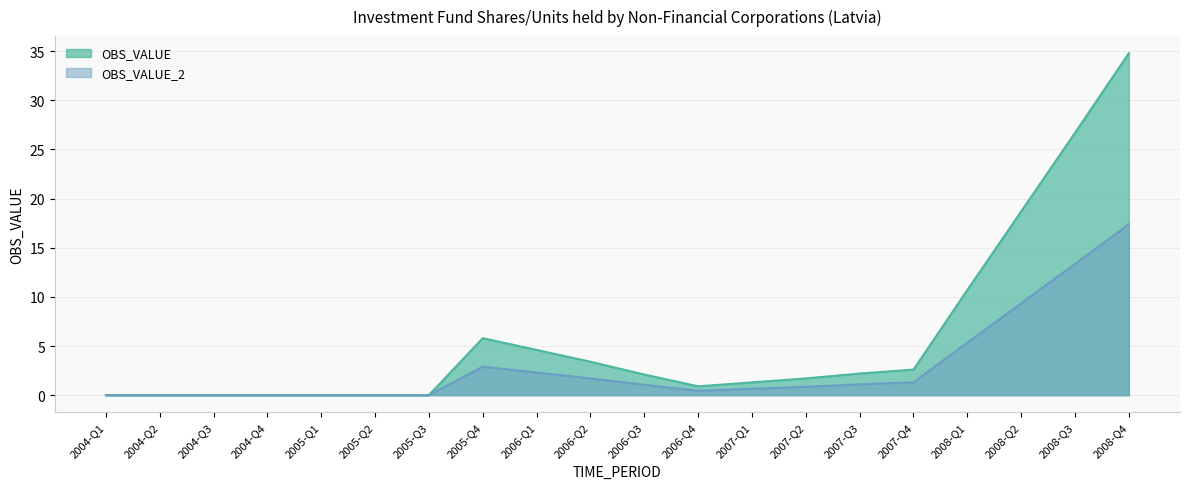

Where does the OBS_VALUE series first go above 2?

2005-Q4